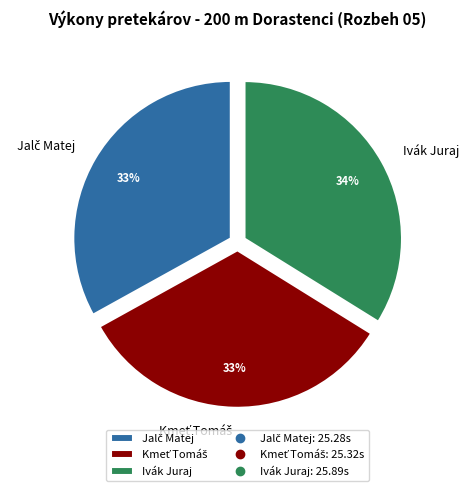

Does any single category account for the majority?

No